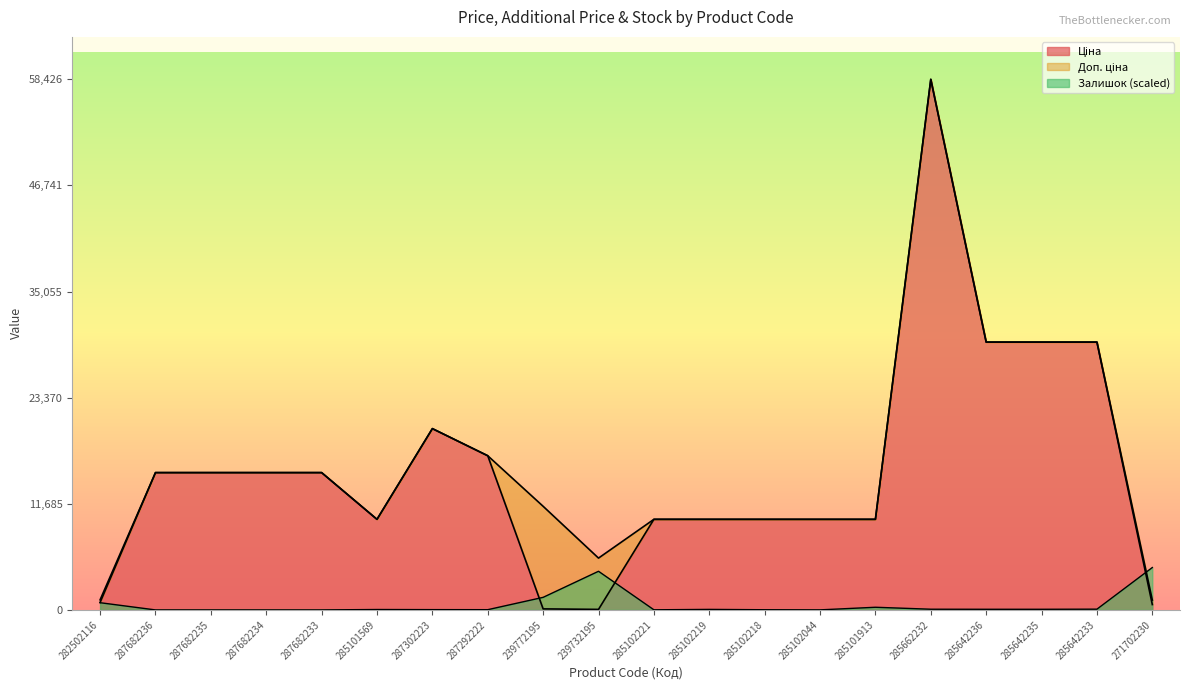

After their last crossing, which series has the higher values: Доп. ціна or Залишок?

Залишок